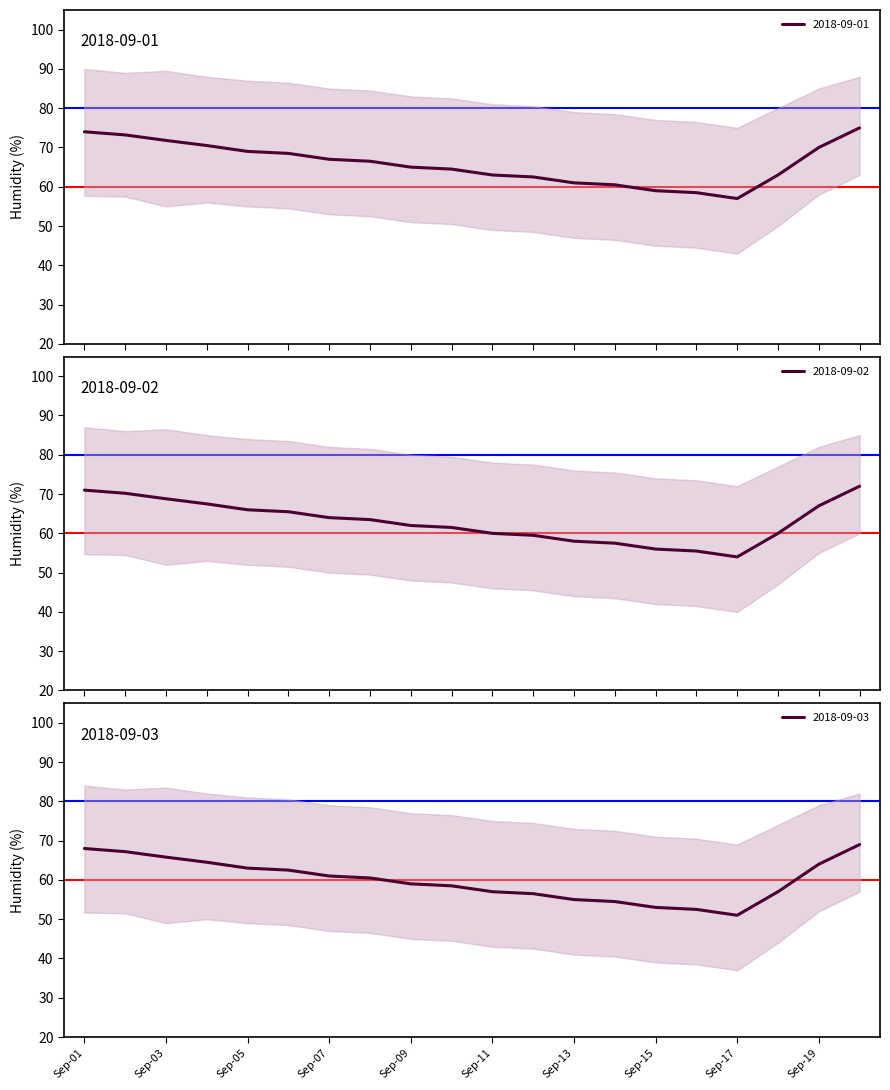

What is the highest value of the 2018-09-01 series?

75.0